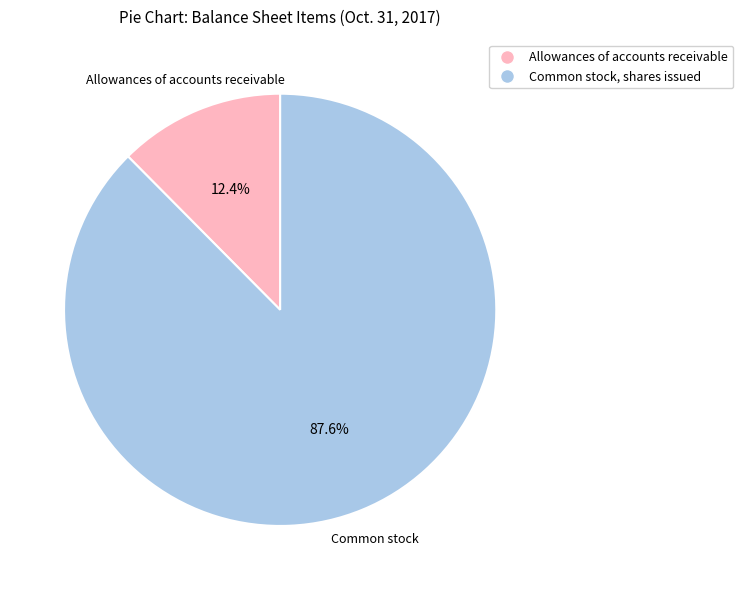

What percentage is the Common stock, shares issued slice, to the nearest percent?

88%